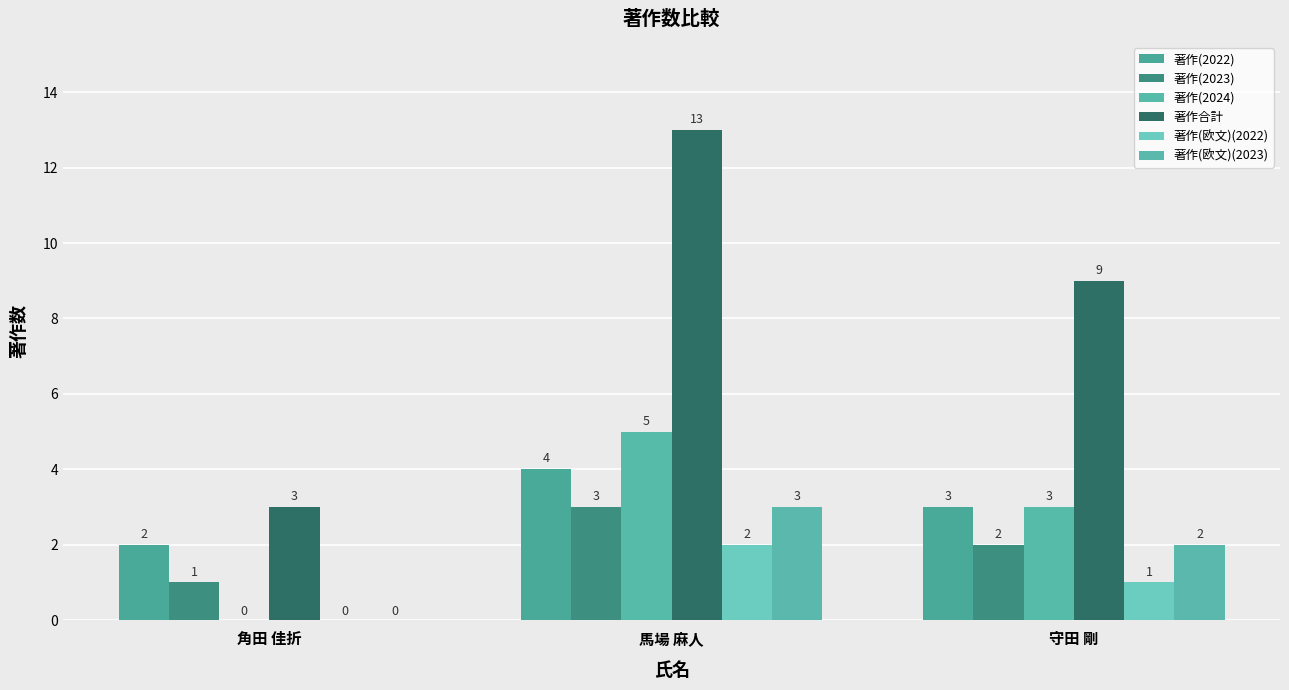

Count the number of categories in the chart.

3